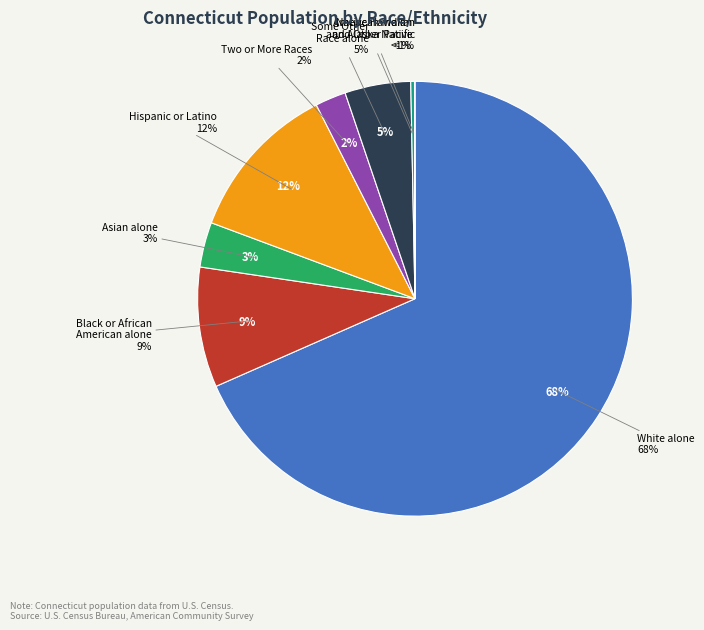

To the nearest percent, what is the difference between the Black or African American alone and White alone slice percentages?

59%